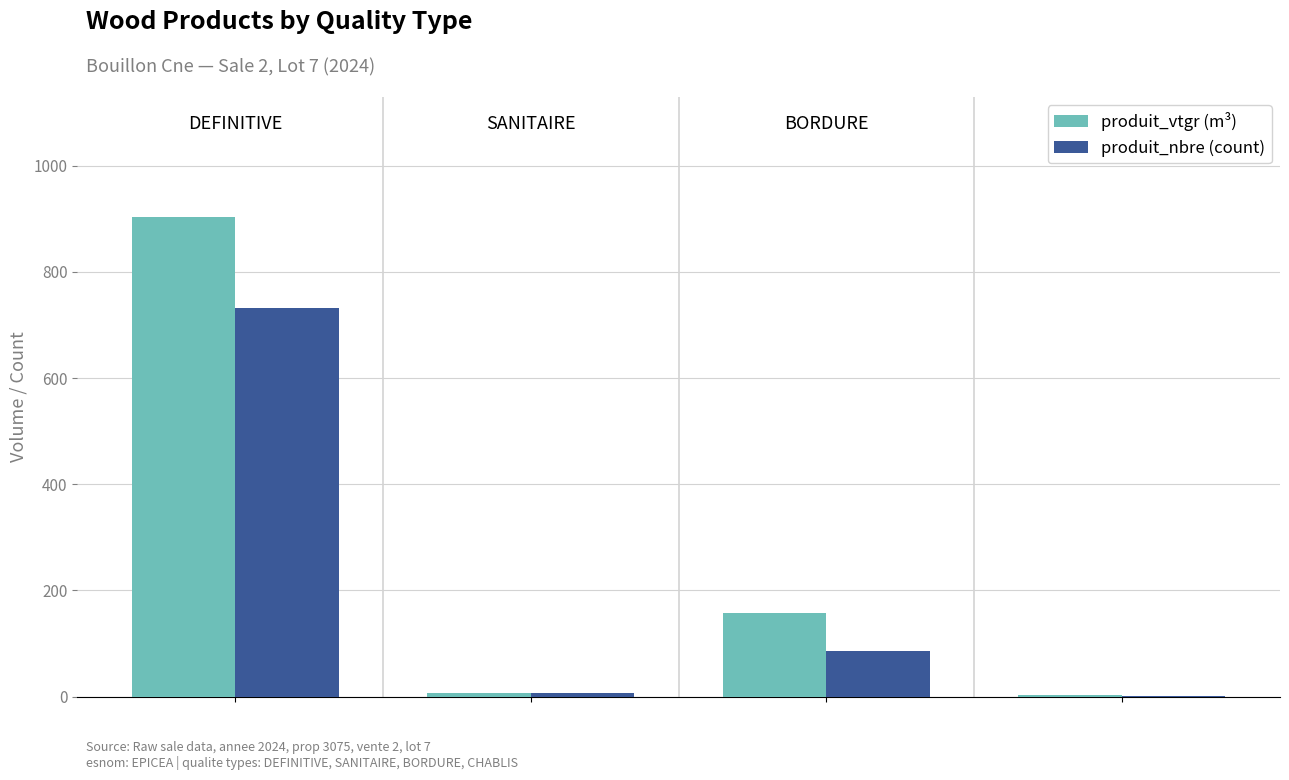

How many groups of bars are there?

4